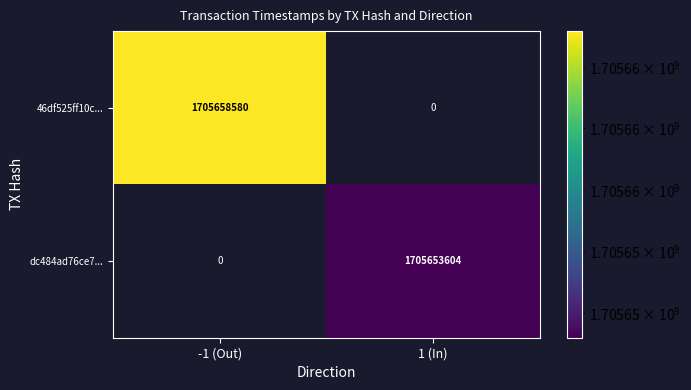

Is it true that dc484ad76ce7... equals 1705653604 at 1 (In)?

True